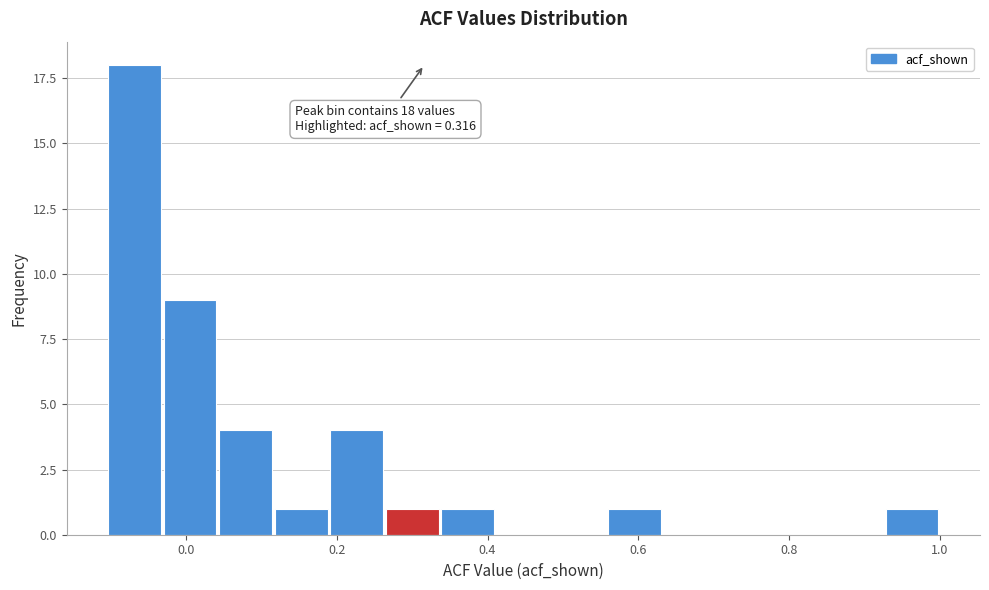

Read against the x-axis, roughly where is the centre of the tallest bar?

-0.06